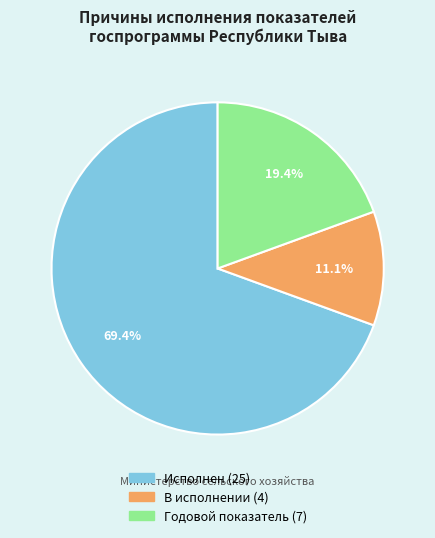

Is it true that Годовой показатель is 9% of the pie?

False